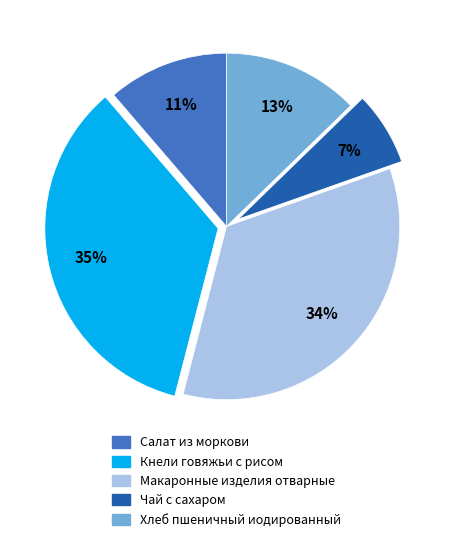

Is it true that Кнели говяжьи с рисом is 44% of the pie?

False